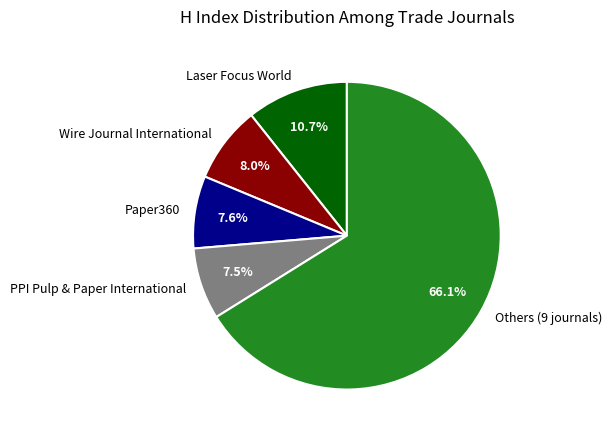

What is the ratio of the value at Wire Journal International to the value at PPI Pulp & Paper International?

1.1